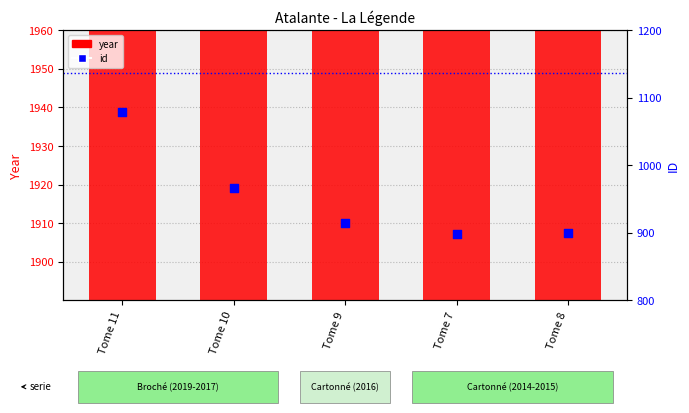

What is the total value across all series at Tome 9?

2931